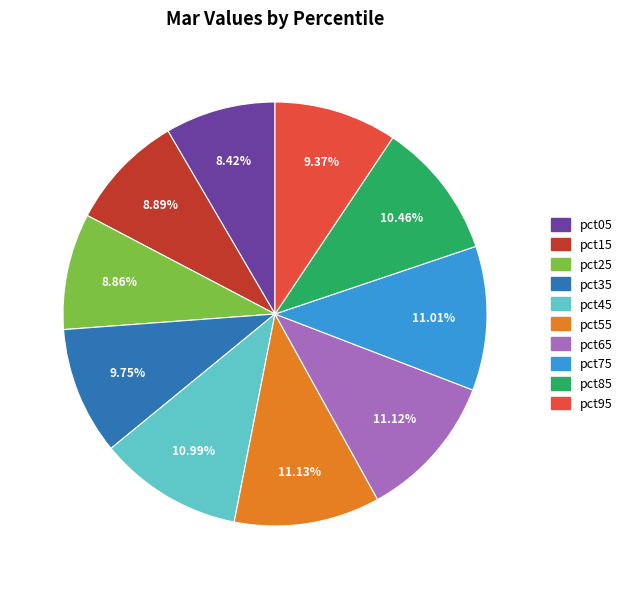

Between pct05 and pct65, which is larger?

pct65